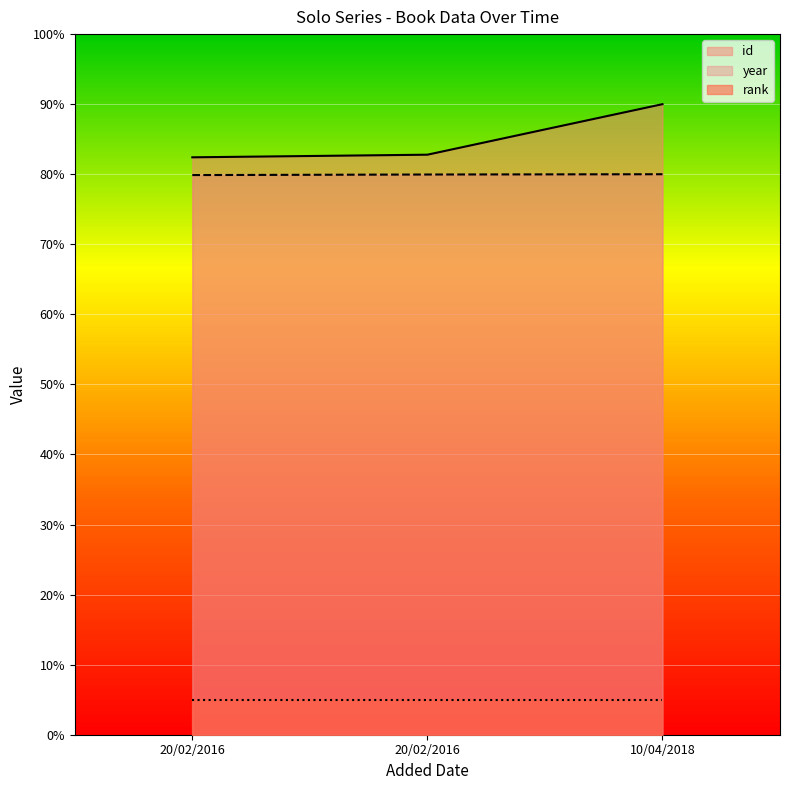

Which series has the largest total across all categories?

id